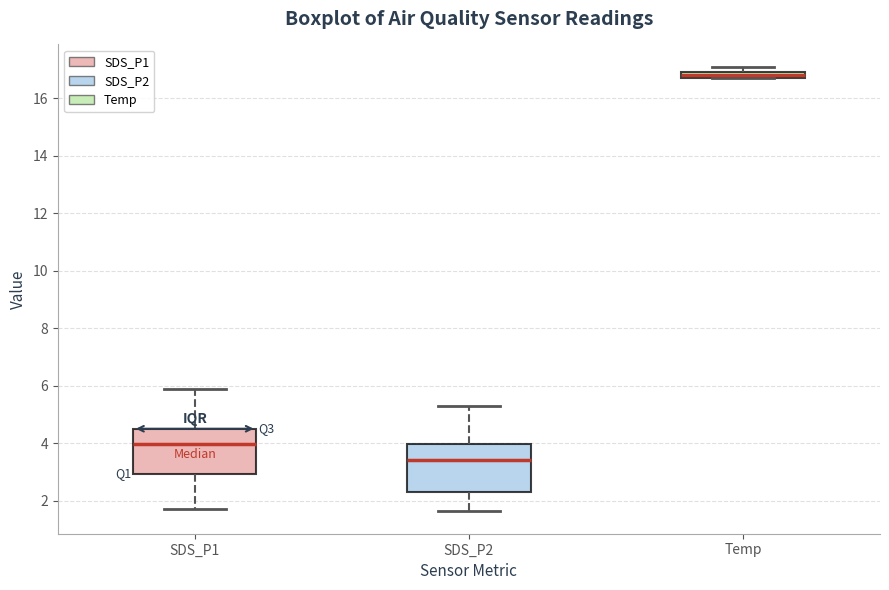

Where is the upper edge of the box for SDS_P2 on the y-axis? The values are not printed on the chart, so give them approximately, as read against the axis.

4.0